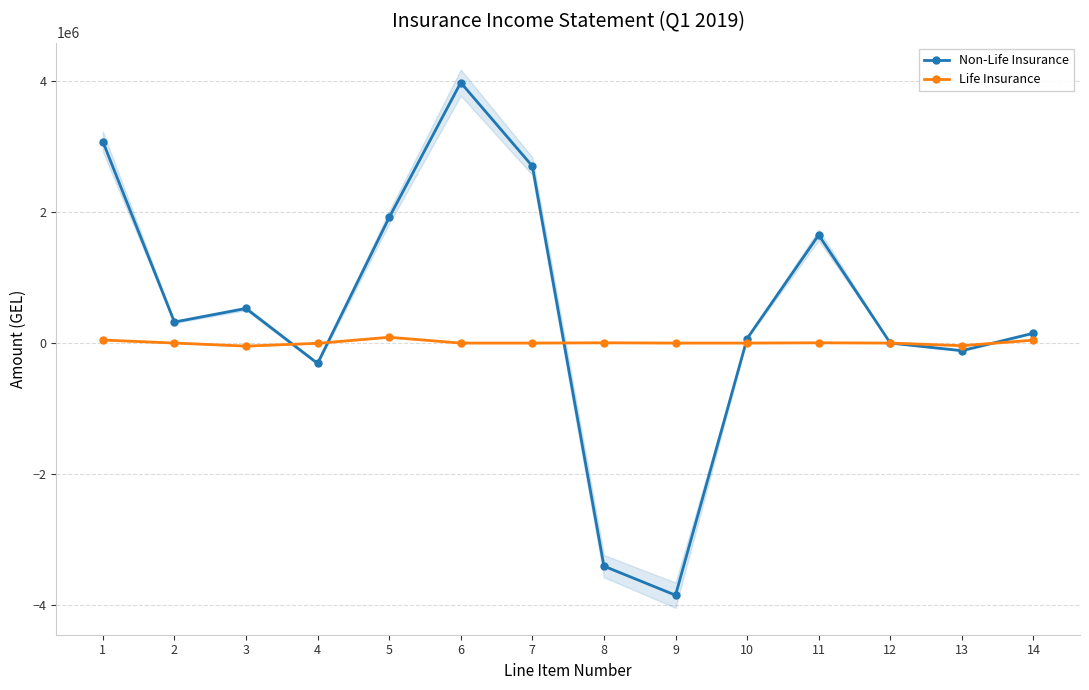

How many intersections are there between Life Insurance and Non-Life Insurance?

5